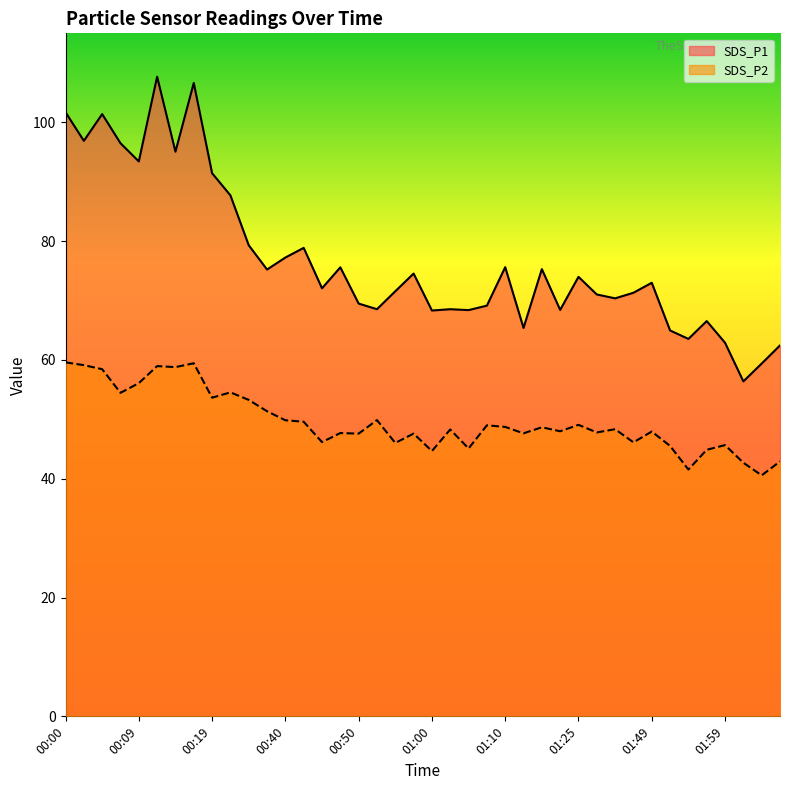

Rank the categories by SDS_P2 value from highest to lowest.

00:00, 00:17, 00:02, 00:12, 00:14, 00:04, 00:09, 00:22, 00:07, 00:19, 00:35, 00:38, 00:55, 00:40, 00:43, 01:25, 01:07, 01:10, 01:15, 01:44, 01:03, 01:20, 01:49, 01:39, 00:48, 01:12, 00:50, 00:58, 00:45, 01:46, 00:55, 01:59, 01:51, 01:05, 01:56, 01:00, 02:06, 02:01, 01:54, 02:03